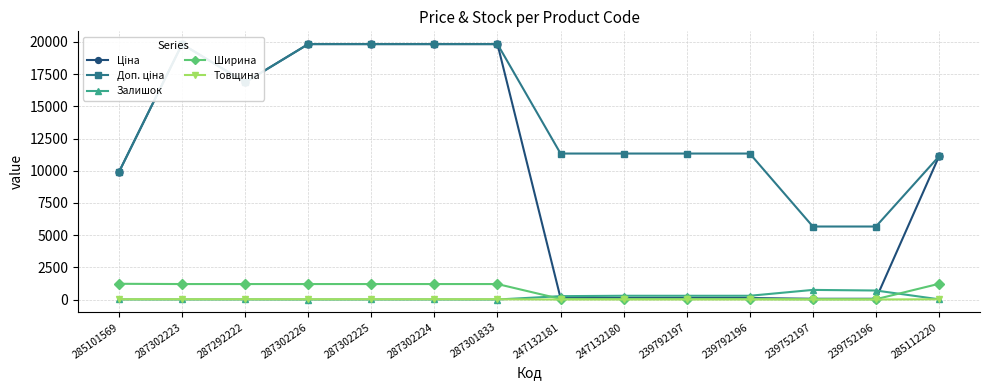

What is the difference between the maximum and minimum values in the Товщина series?

17